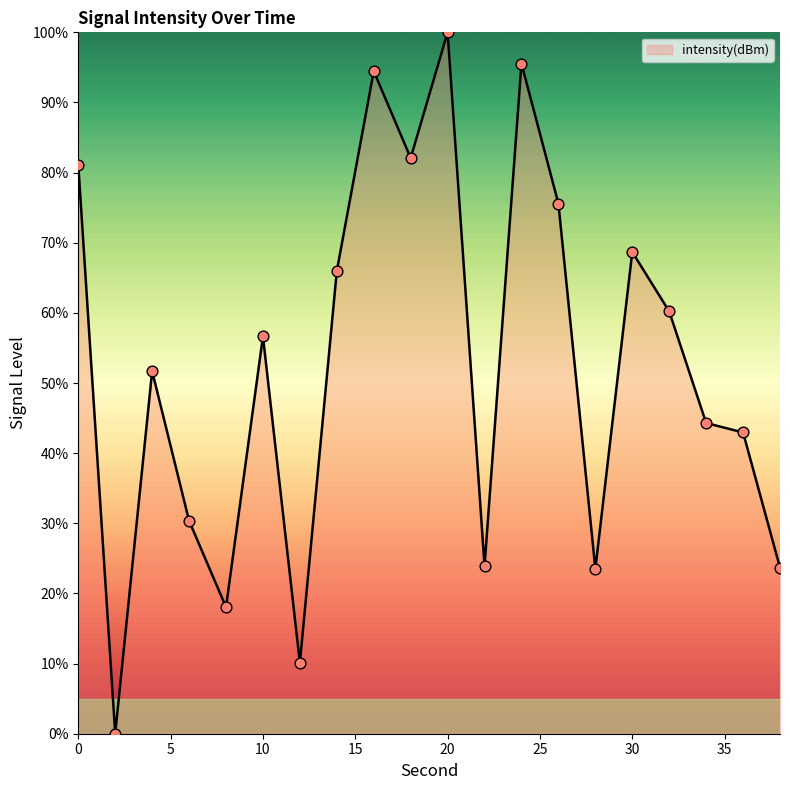

What is the greatest value displayed?

100.0